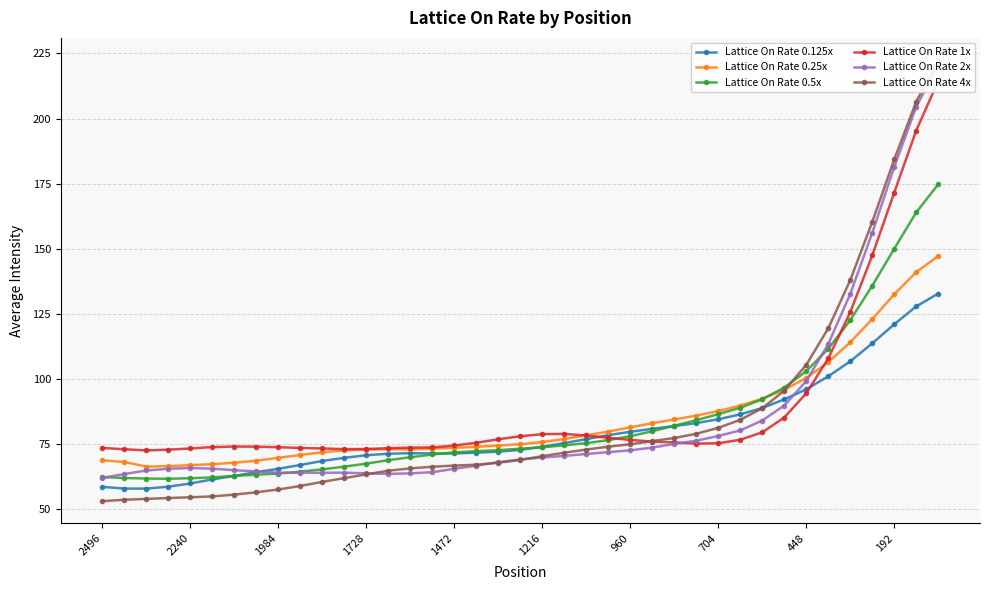

The Lattice On Rate 0.125x series shows 59.8 at 2240. True or false?

True